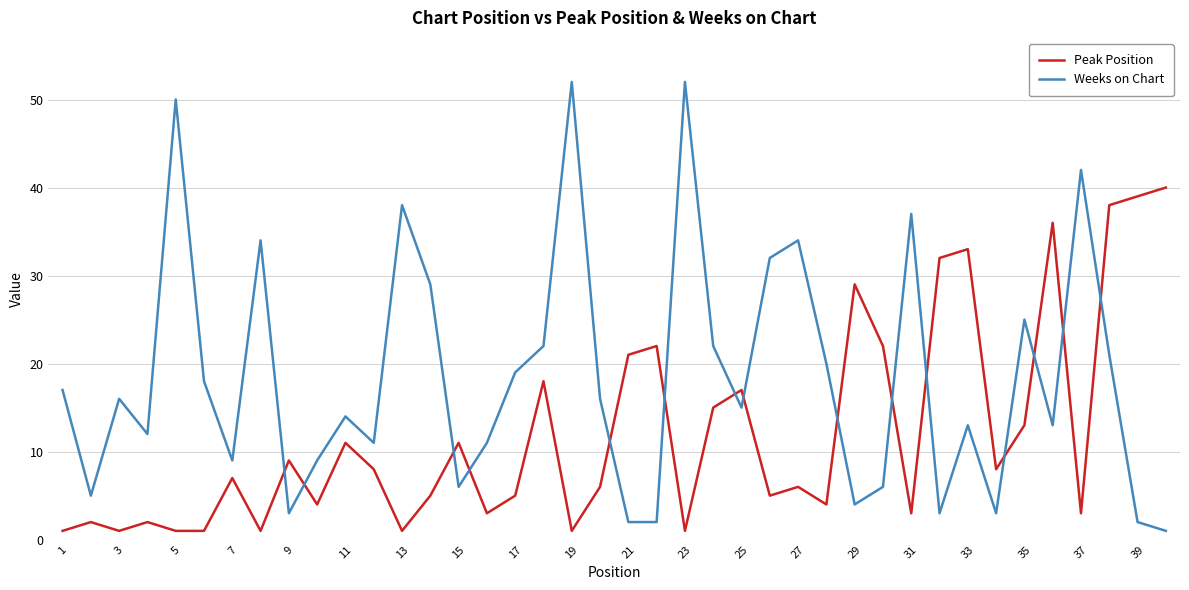

Which series ends up on top after the final intersection of Peak Position and Weeks on Chart?

Peak Position